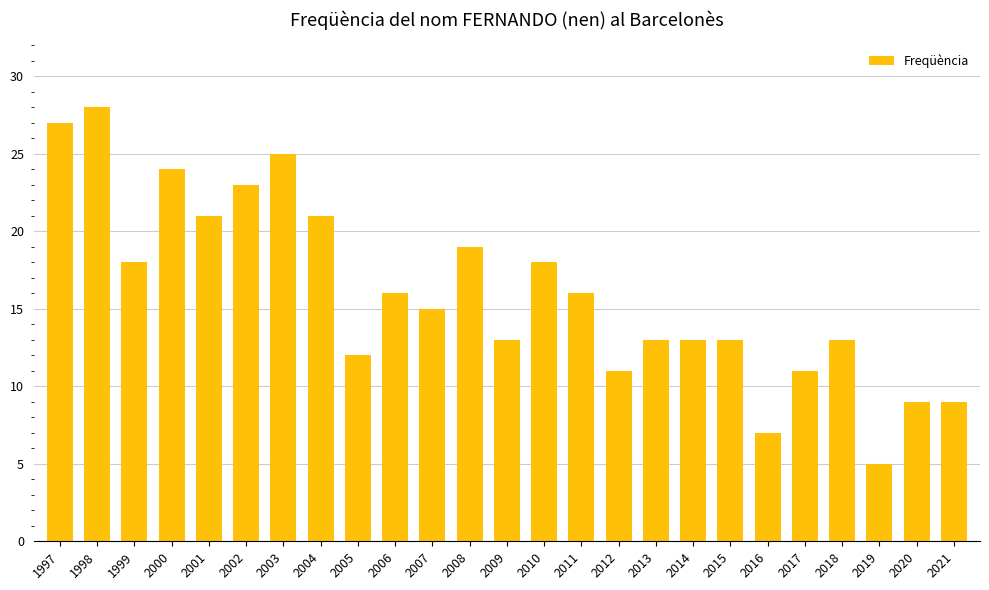

What is the minimum value shown in the chart?

5